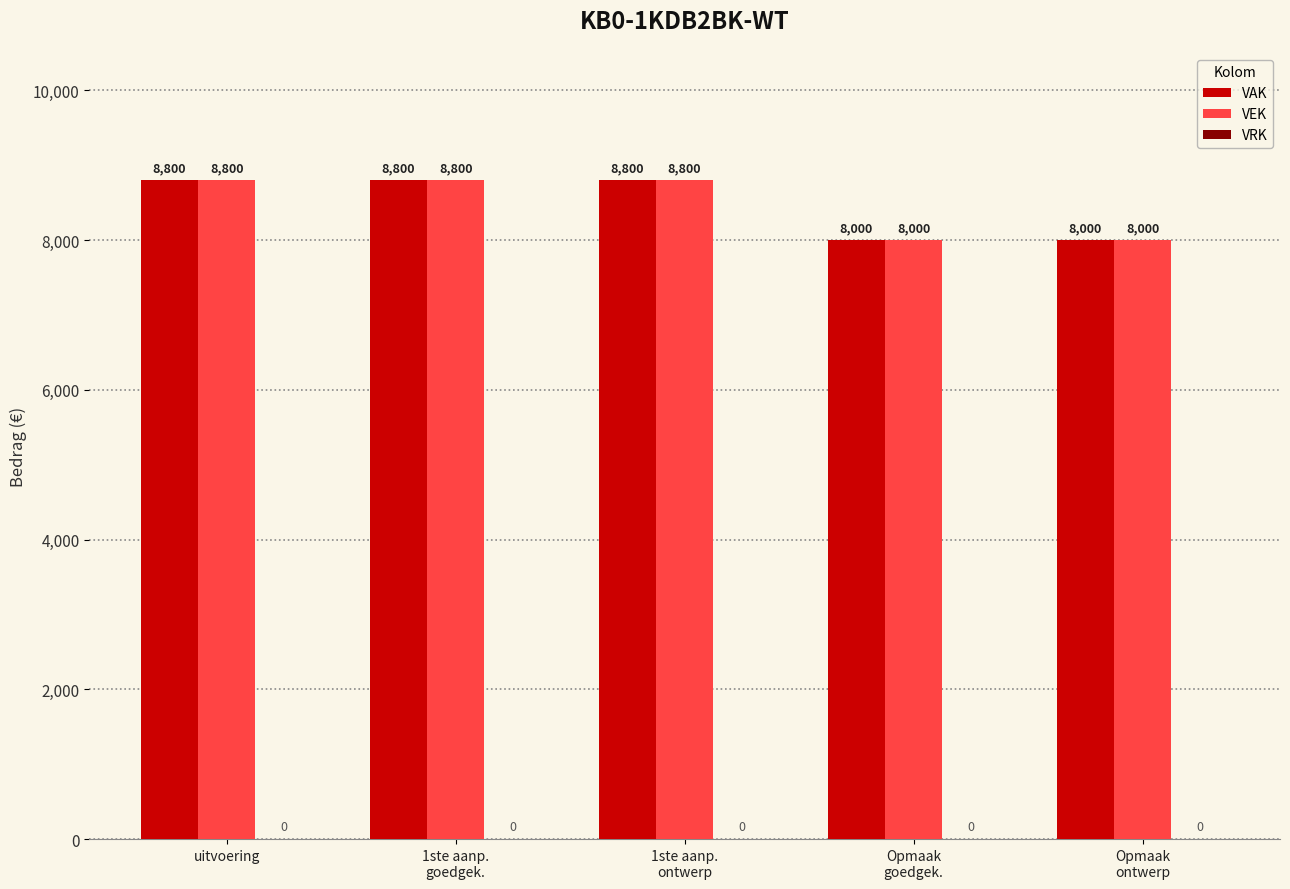

The VEK series shows 8800 at uitvoering. True or false?

True